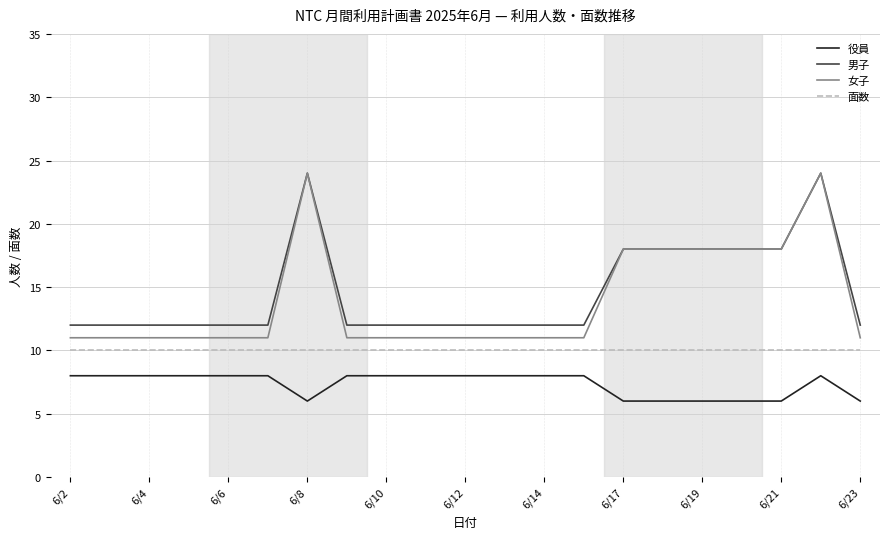

True or false: 男子 and 面数 intersect in this chart.

False